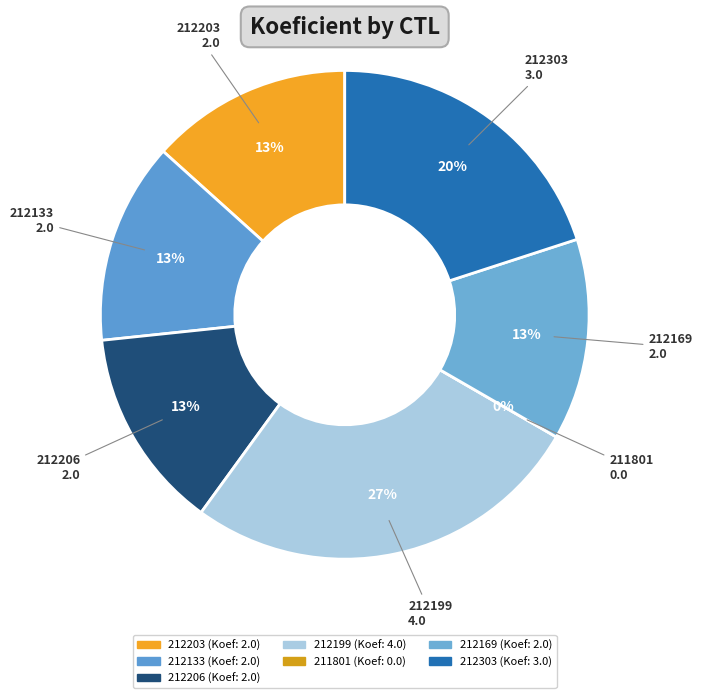

Rank the categories by value from lowest to highest.

211801, 212203, 212133, 212206, 212169, 212303, 212199